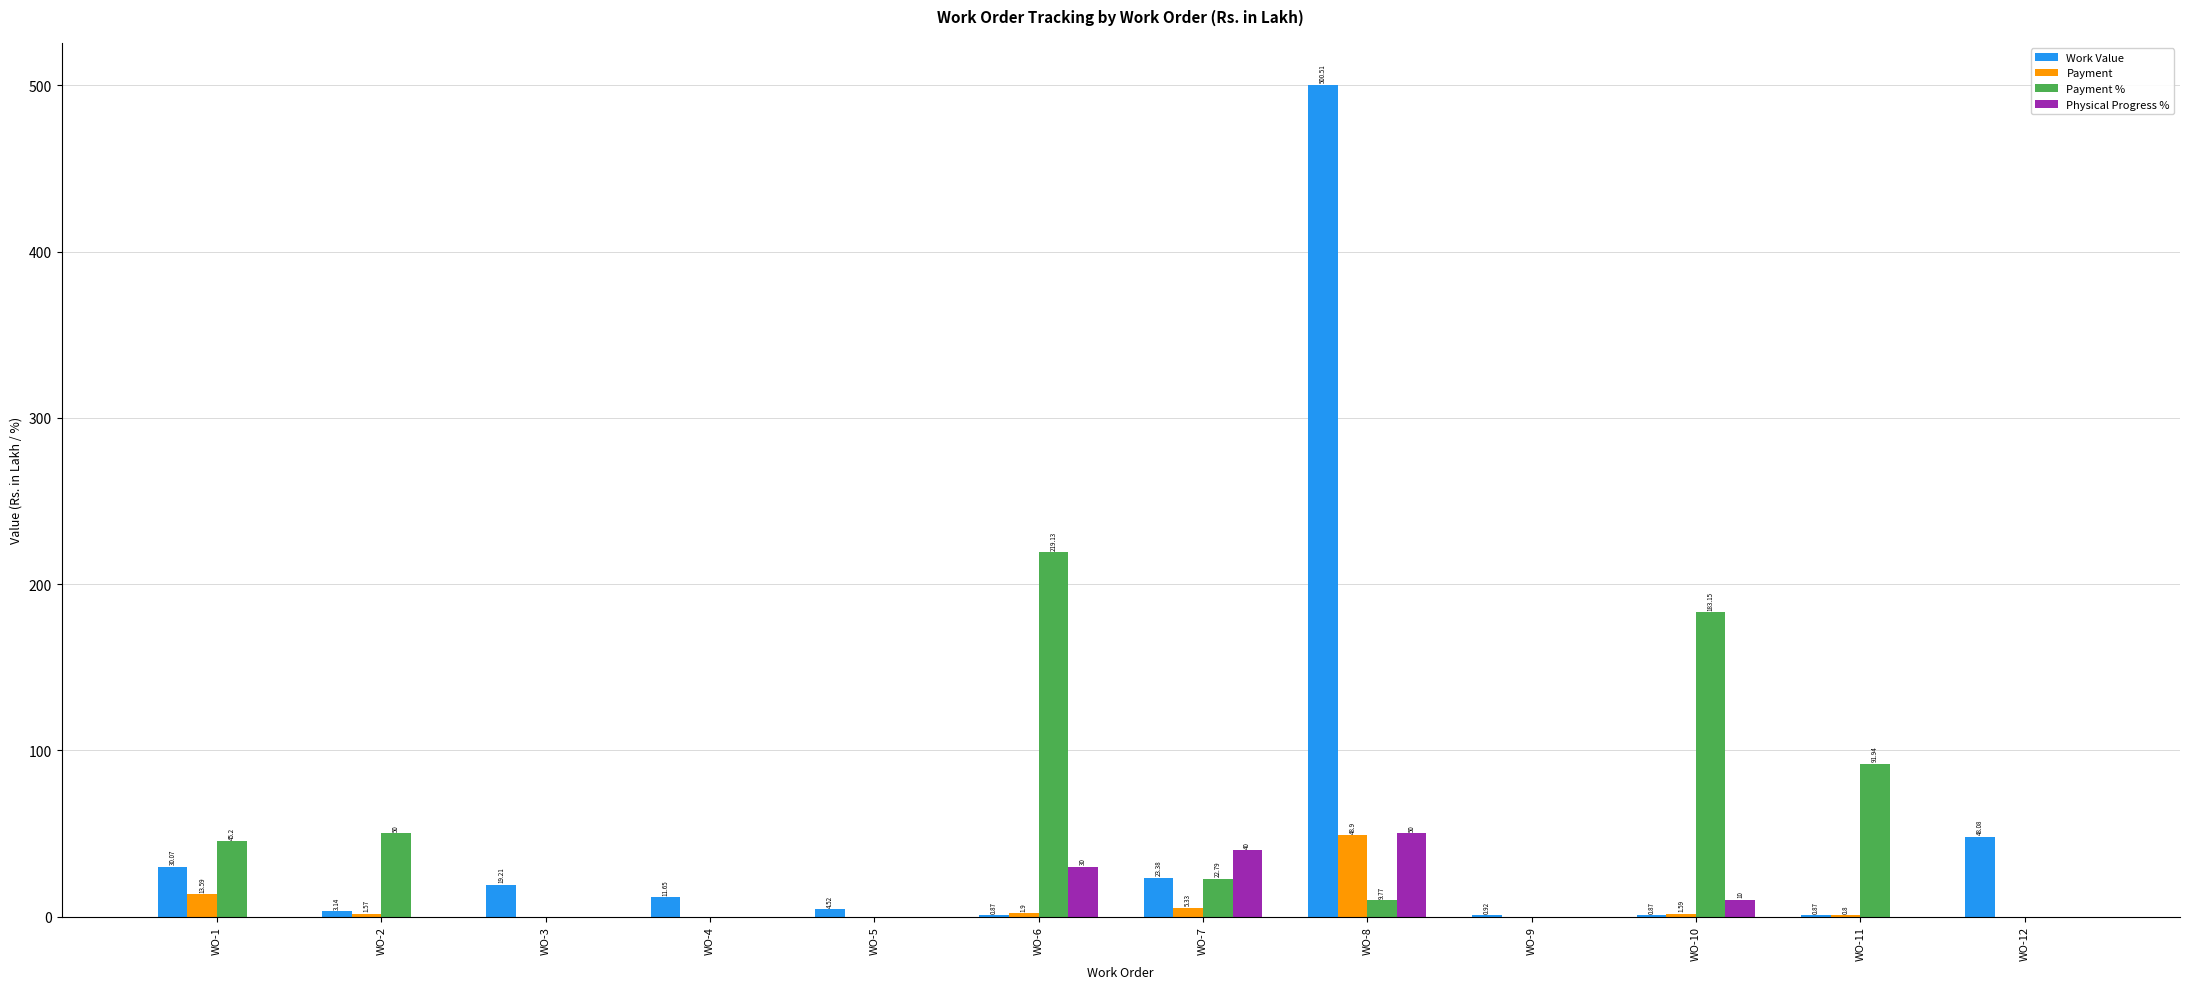

What is the sum of the Payment values at WO-9 and WO-8?

48.9